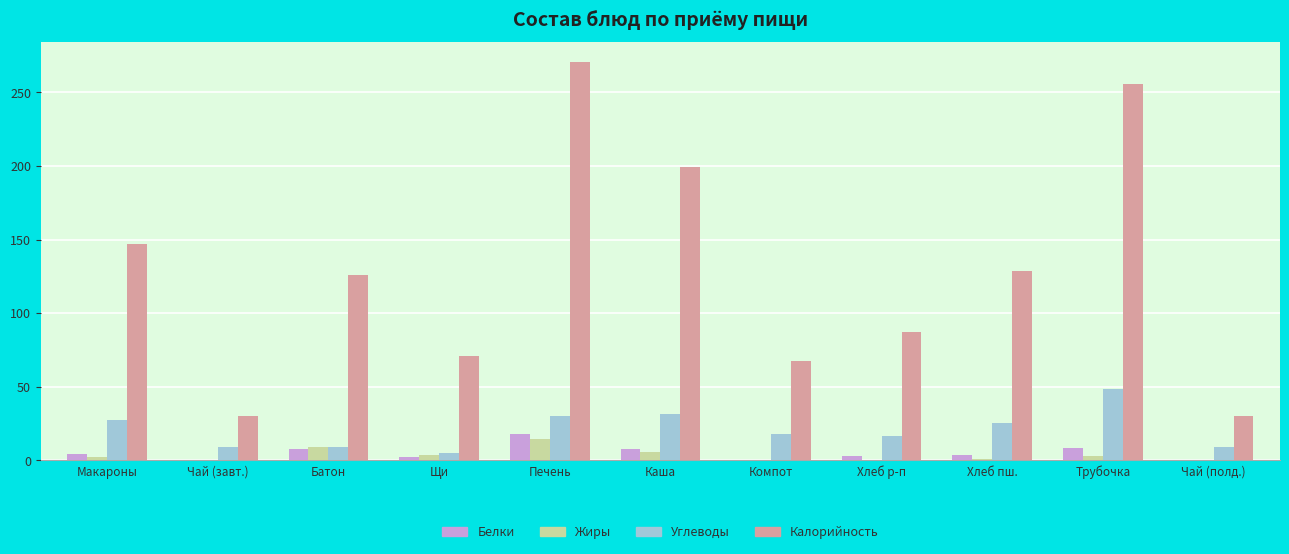

Is the value of Белки at Печень greater than the value of Углеводы at Щи?

Yes